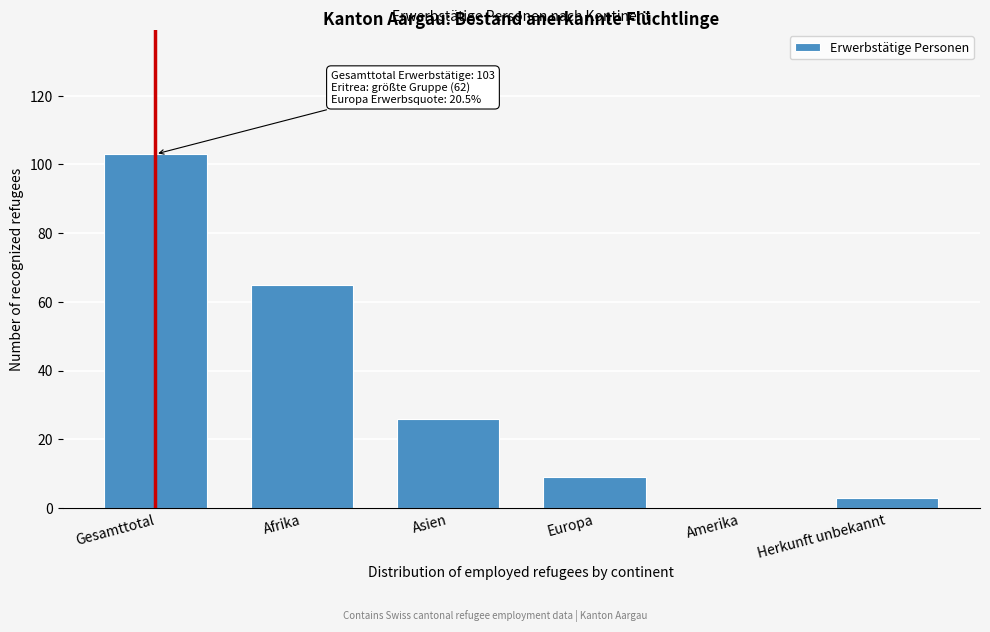

Reading left to right, extract all data points from this chart.

Gesamttotal=103	Afrika=65	Asien=26	Europa=9	Amerika=0	Herkunft unbekannt=3